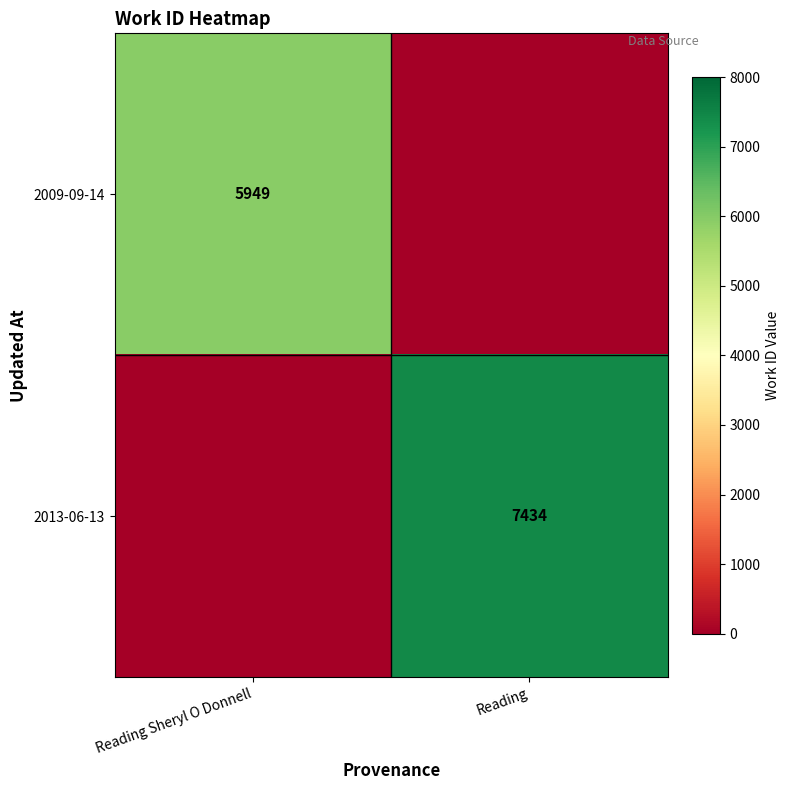

True or false: 2013-06-13 has a value of 7434 at Reading.

True